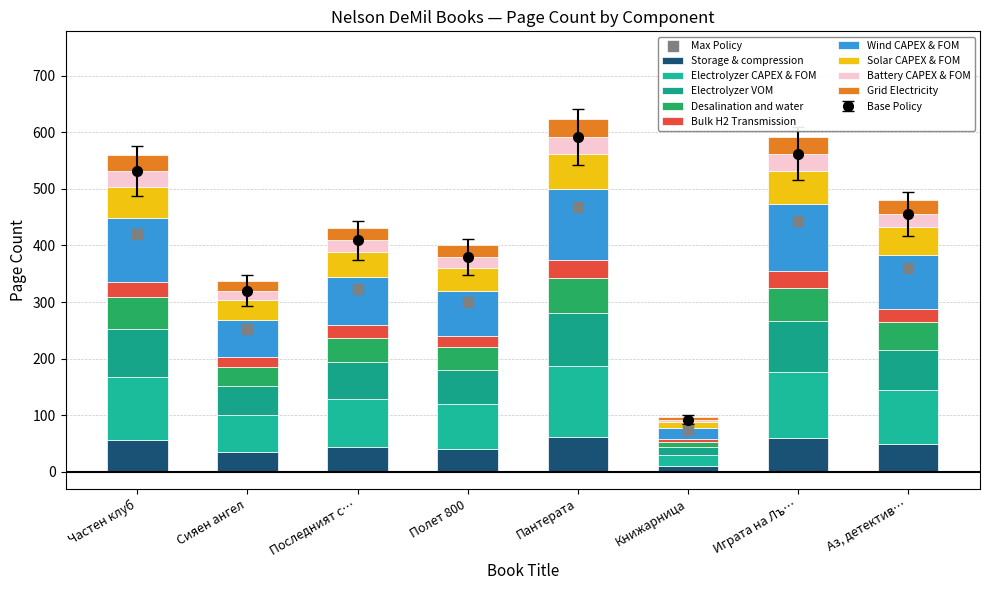

How many values in the Storage & compression series are below 48?

4